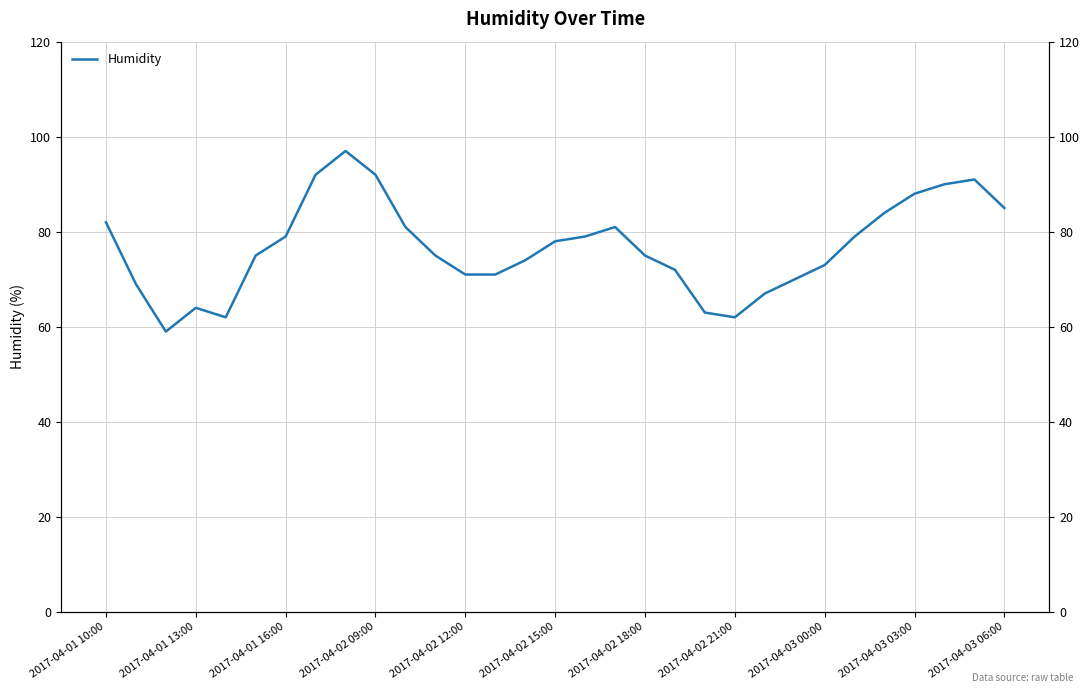

Reading left to right, extract all data points from this chart.

82	69	59	64	62	75	79	92	97	92	81	75	71	71	74	78	79	81	75	72	63	62	67	70	73	79	84	88	90	91	85